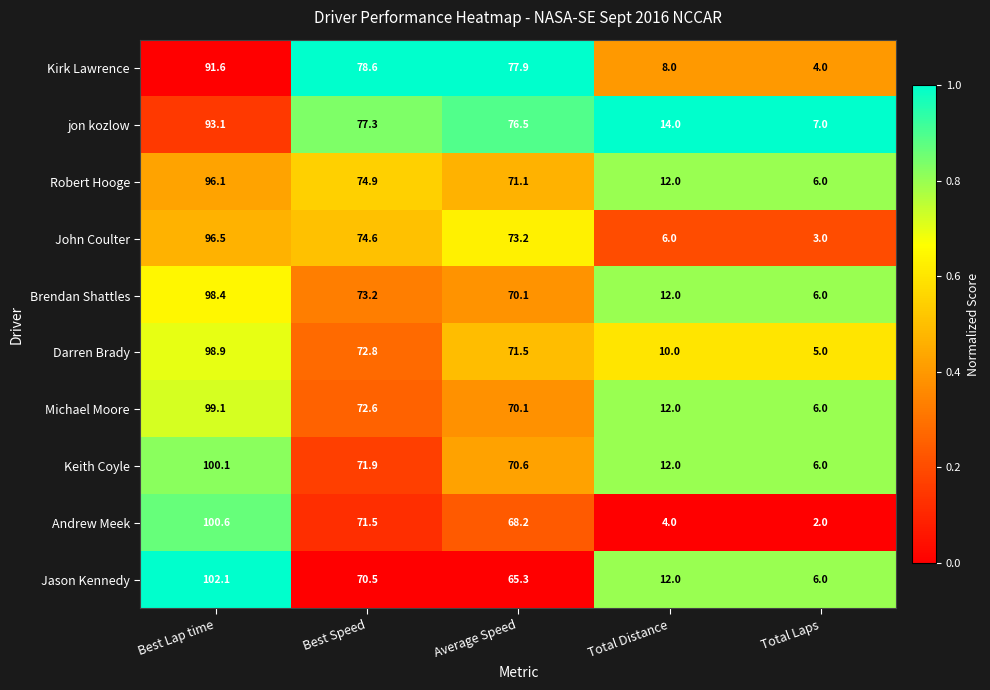

What is the greatest value displayed?

102.1